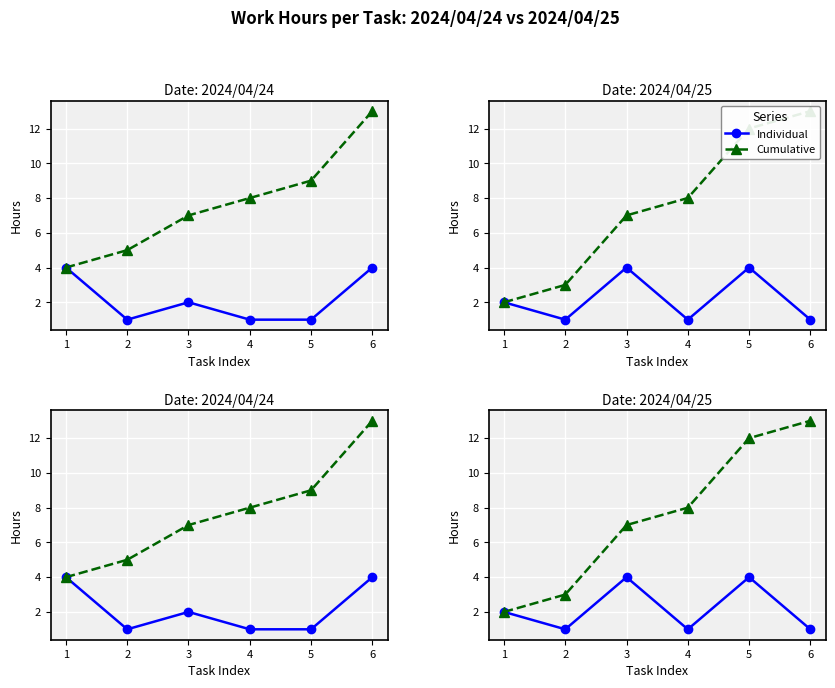

How many data points in Cumulative are above 8?

2